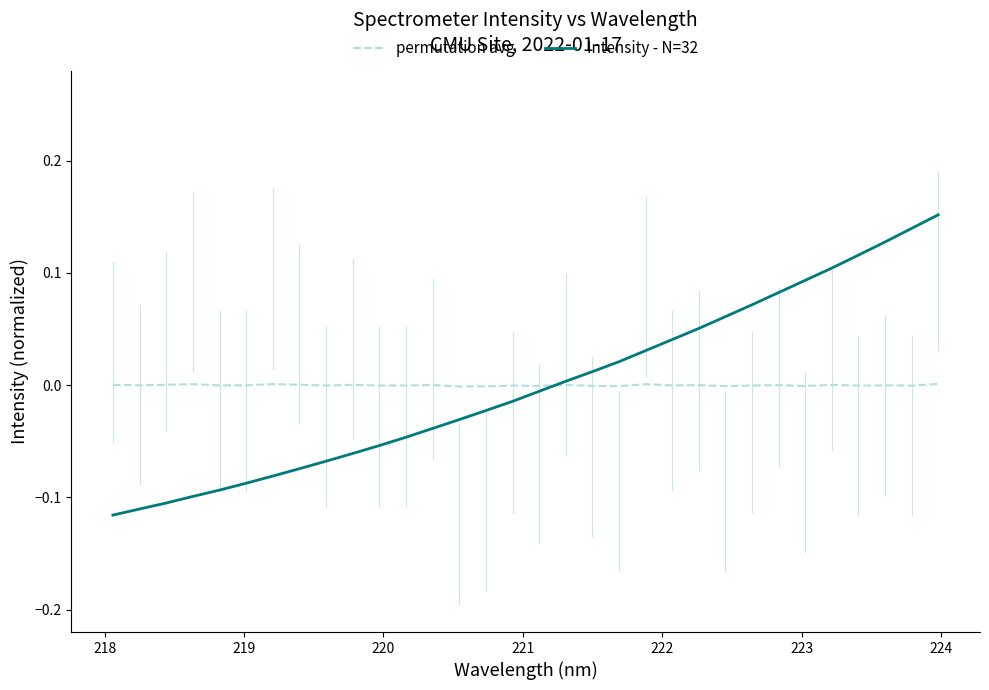

How many categories are shown in the chart?

32